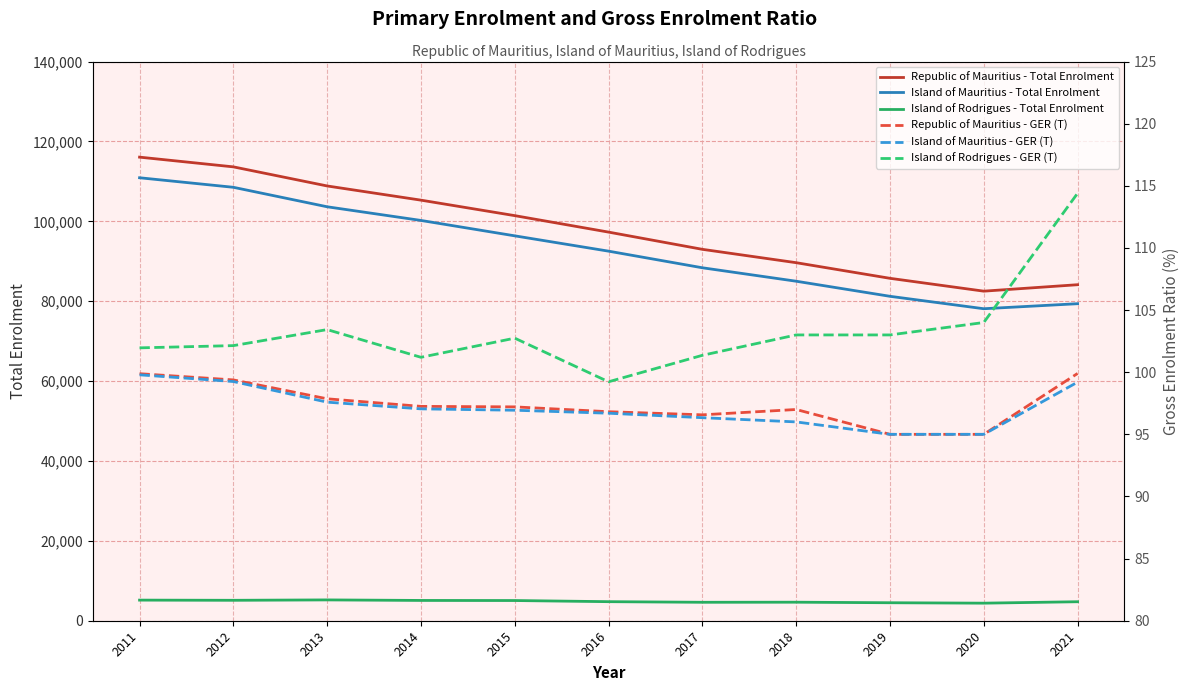

Which has a higher value, 2020 or 2013?

2013